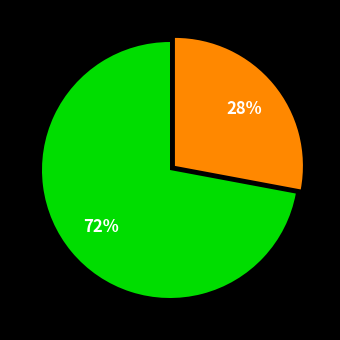

Count the number of slices in the pie.

2